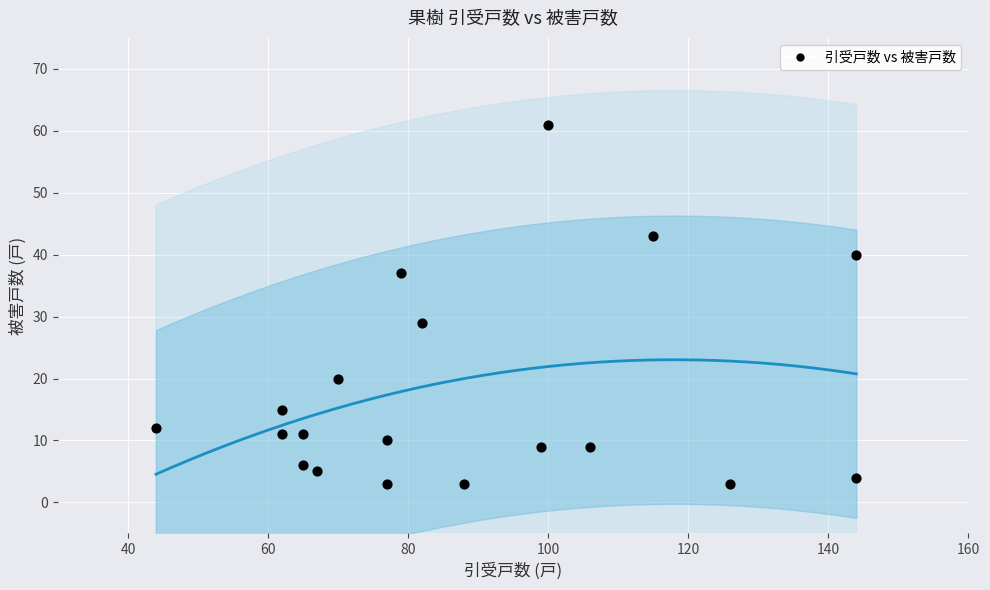

What Y value in the scatter plot is closest to 32?

29